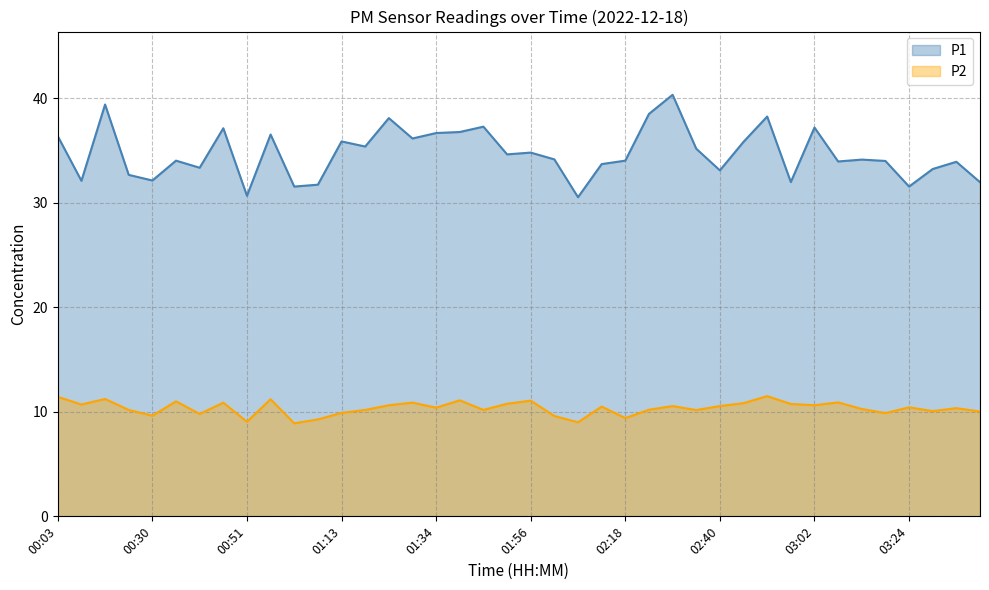

How many lines are shown in the chart?

2